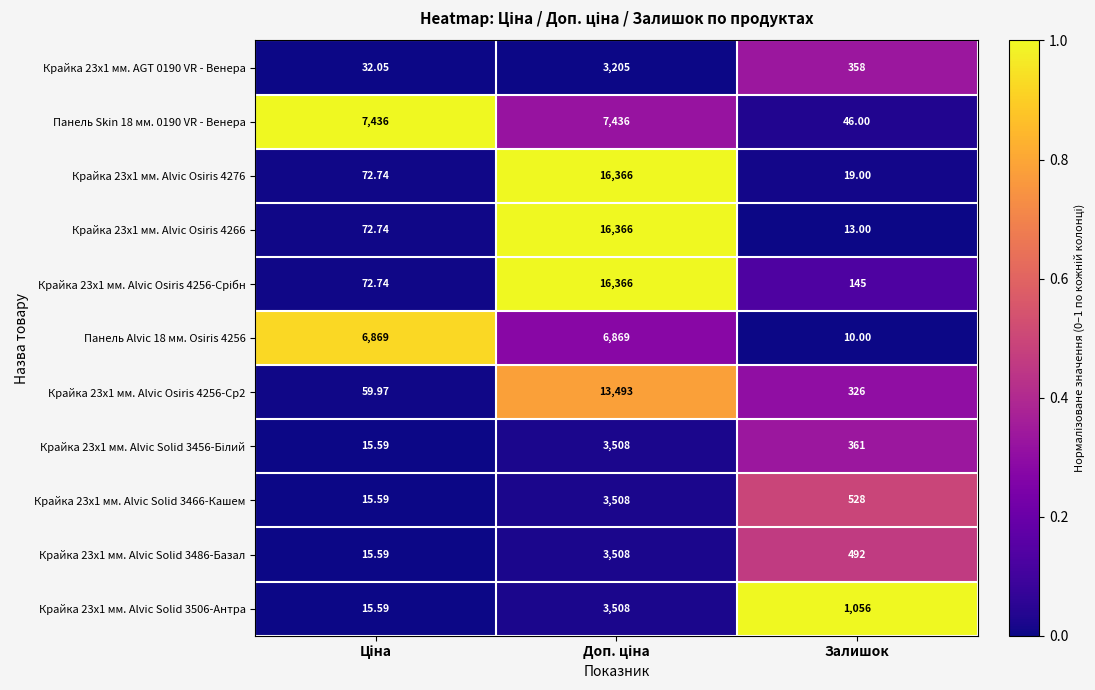

At which label is Крайка 23x1 мм. Alvic Solid 3506-Антра closest to 1761?

Залишок